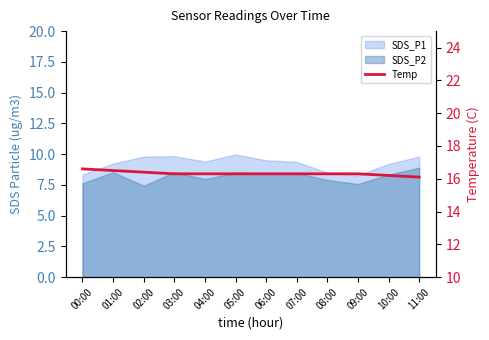

Approximately how many times larger is the value at 03:00 compared to 01:00?

1.0